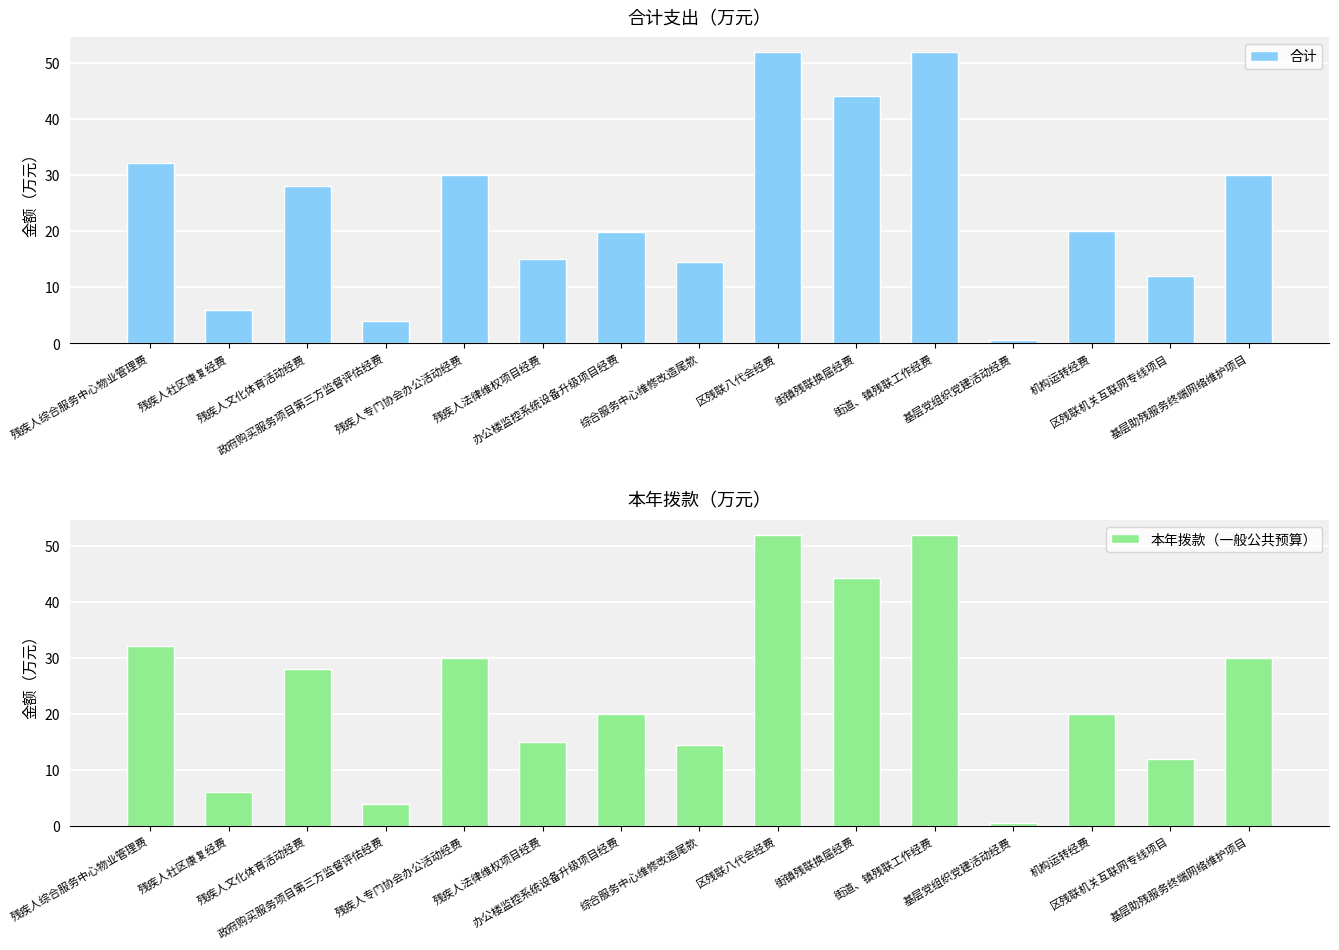

What are all the series names shown in the legend?

合计, 本年拨款（一般公共预算）